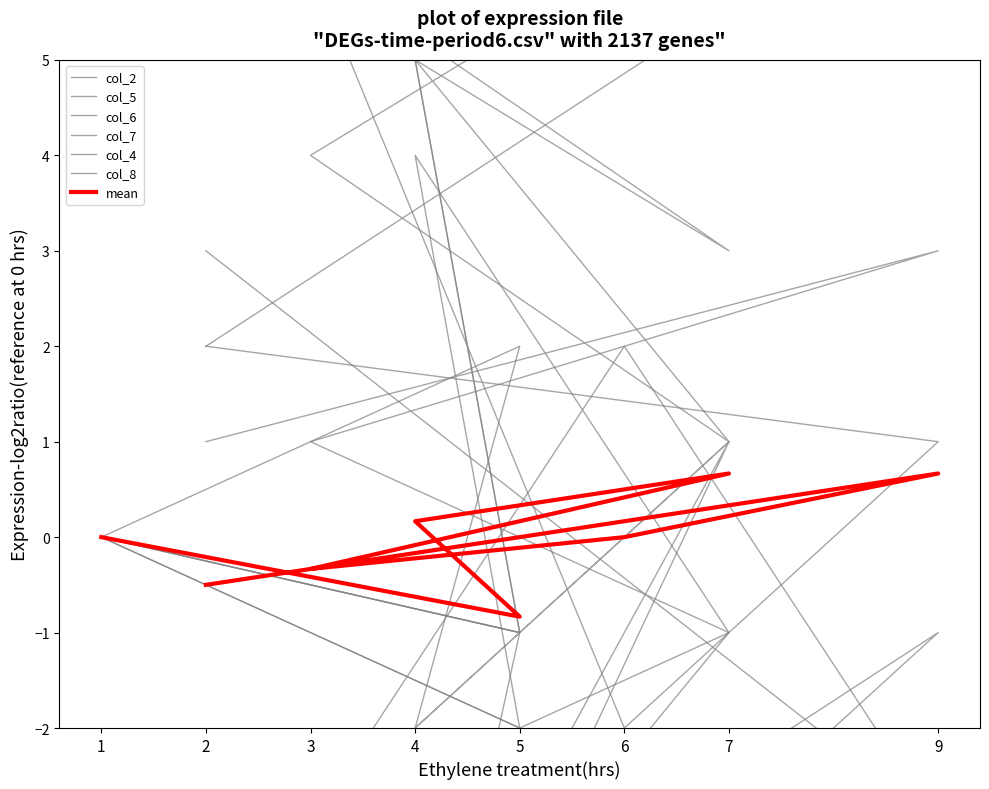

How many data points in col_2 are above -3?

3